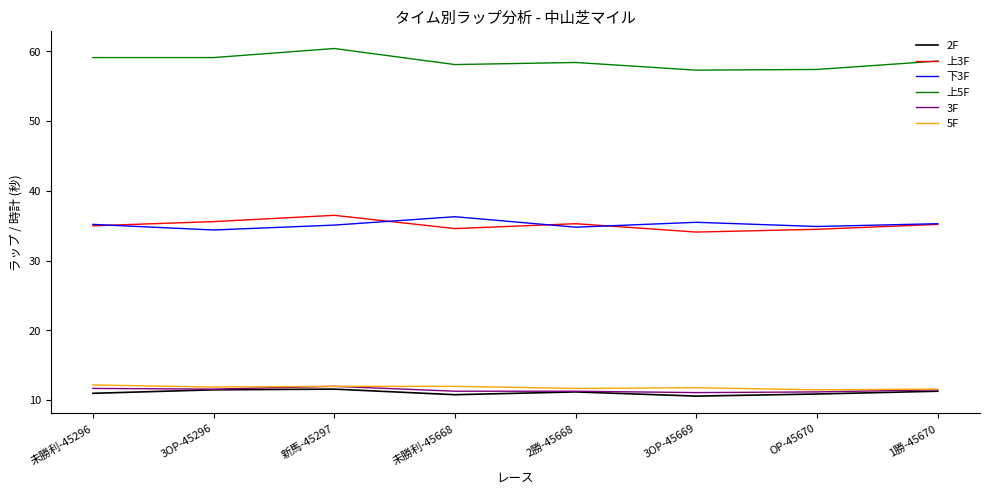

Does the chart display data point markers on the line(s)?

No